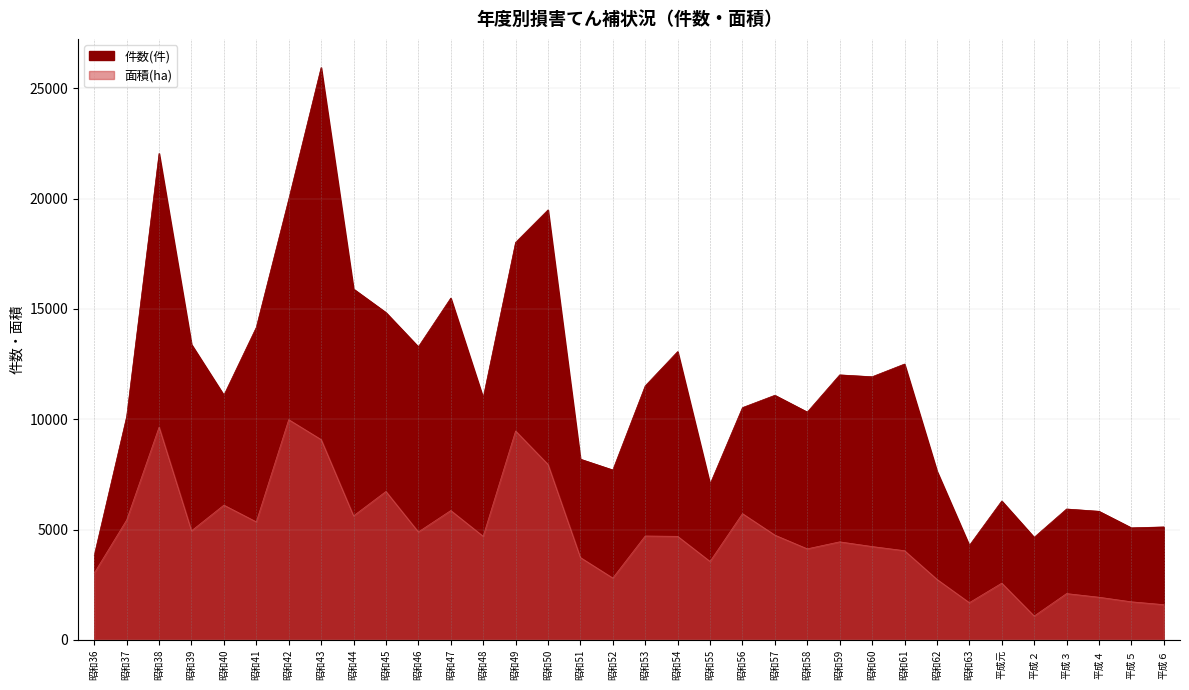

True or false: 件数(件) and 面積(ha) cross at least once.

False